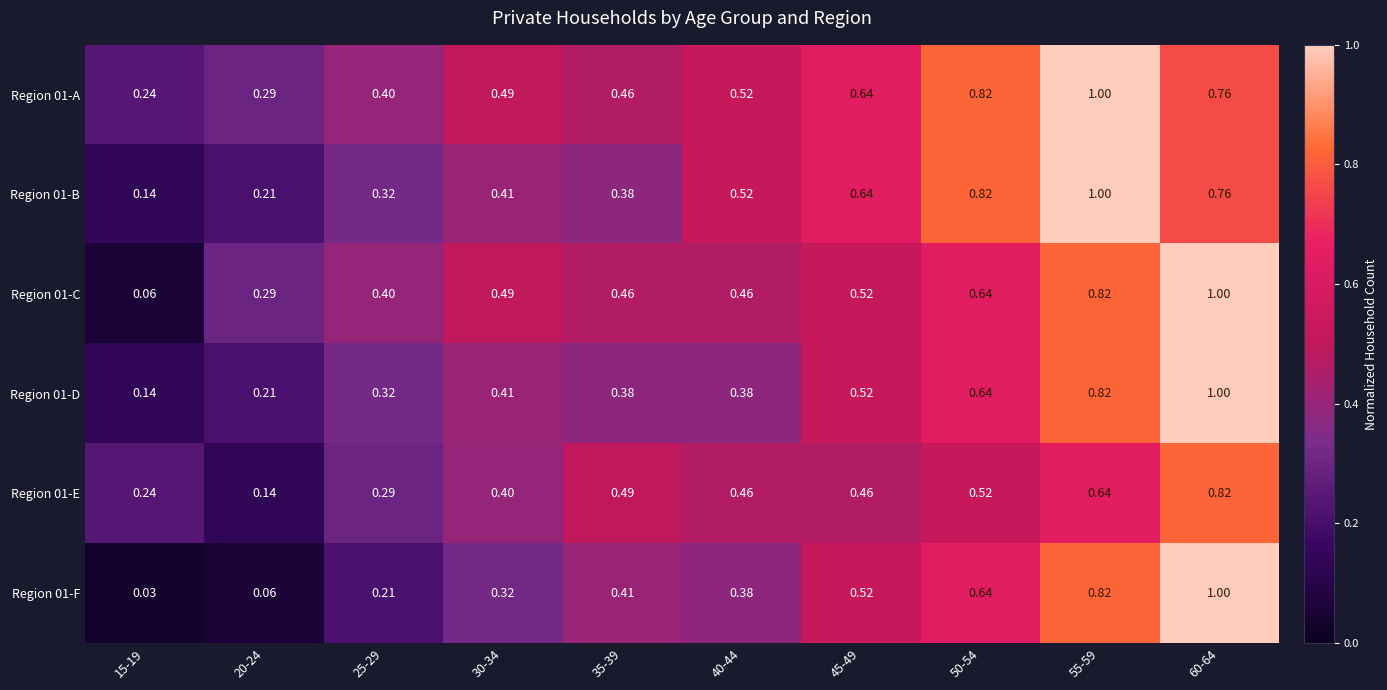

Is the value of Region 01-B at 15-19 greater than the value of Region 01-C at 55-59?

No